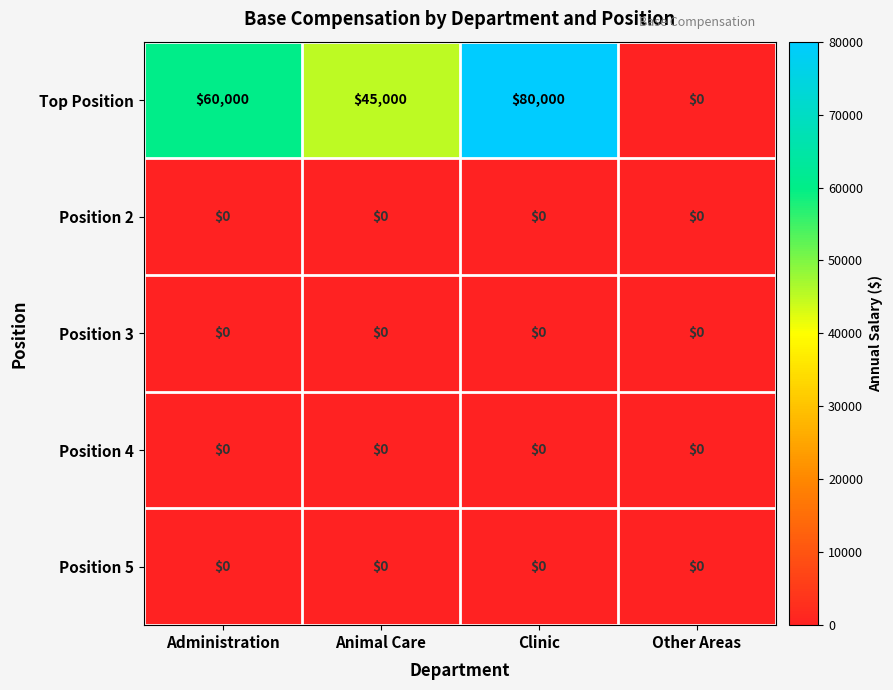

At which category does the chart reach its peak across all series?

Clinic